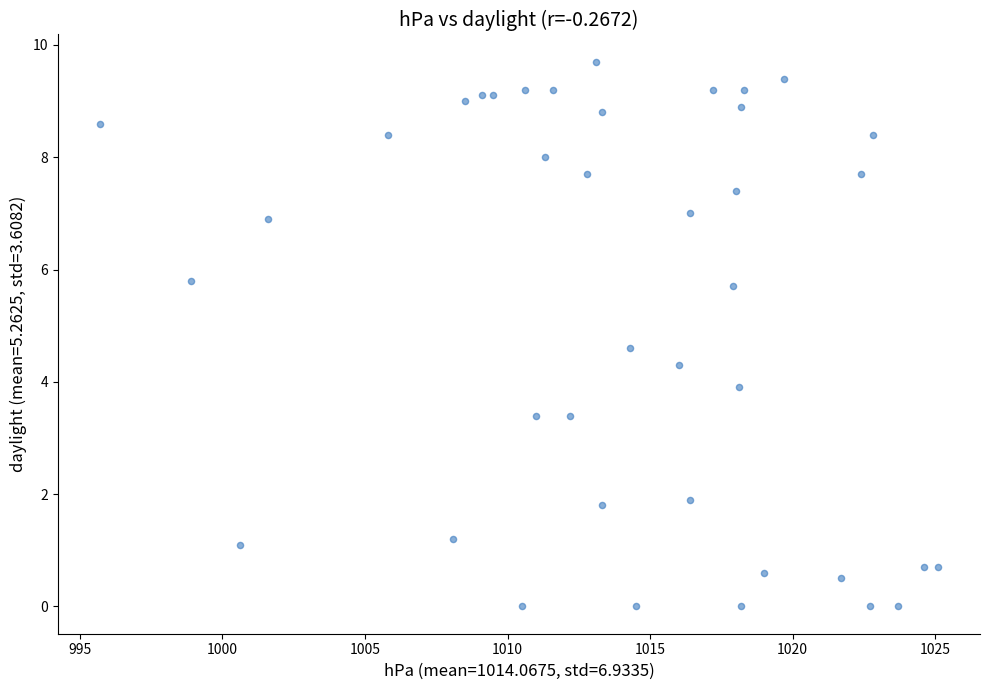

What is the range of Y values (max minus min)?

9.7